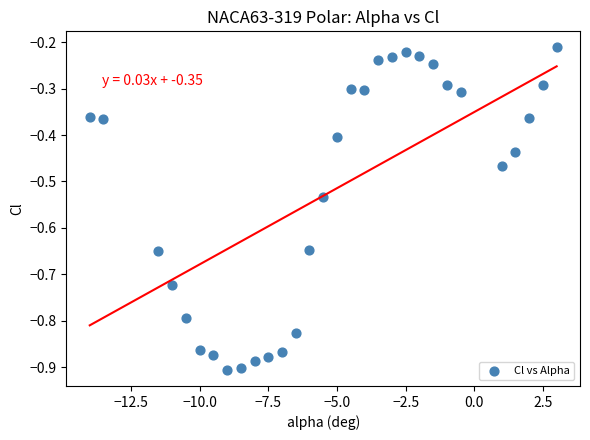

What is the range of X values (max minus min)?

17.0